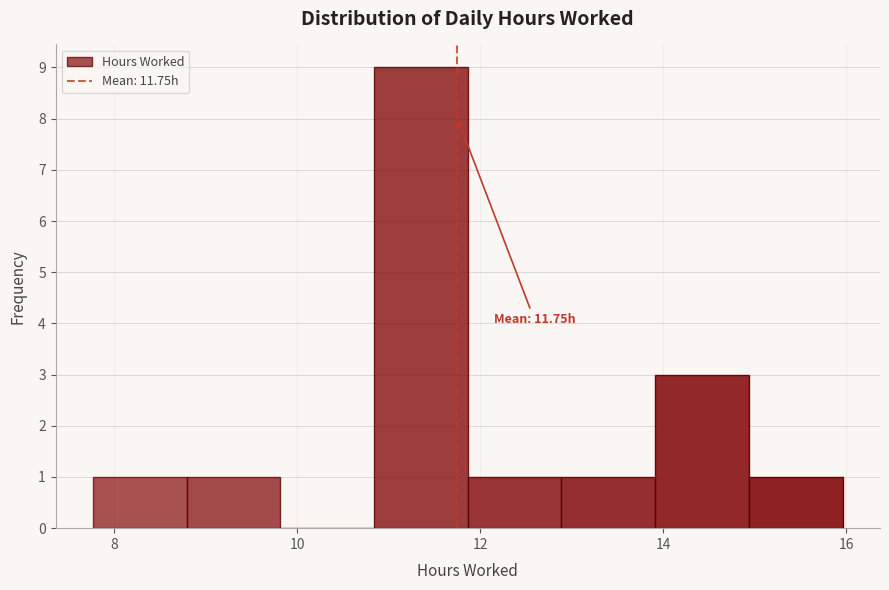

Over which range of the x-axis is the bar tallest?

10.8 to 11.8